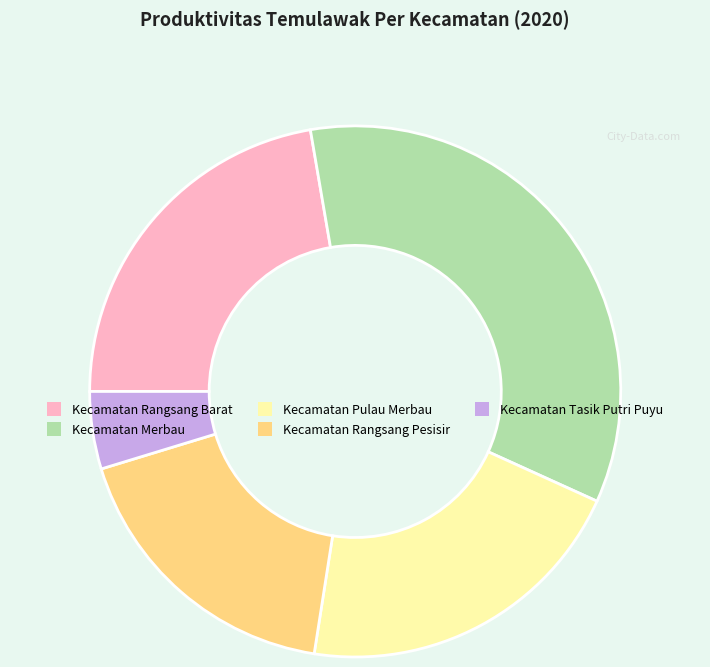

Is it true that Kecamatan Pulau Merbau is 30% of the pie?

False